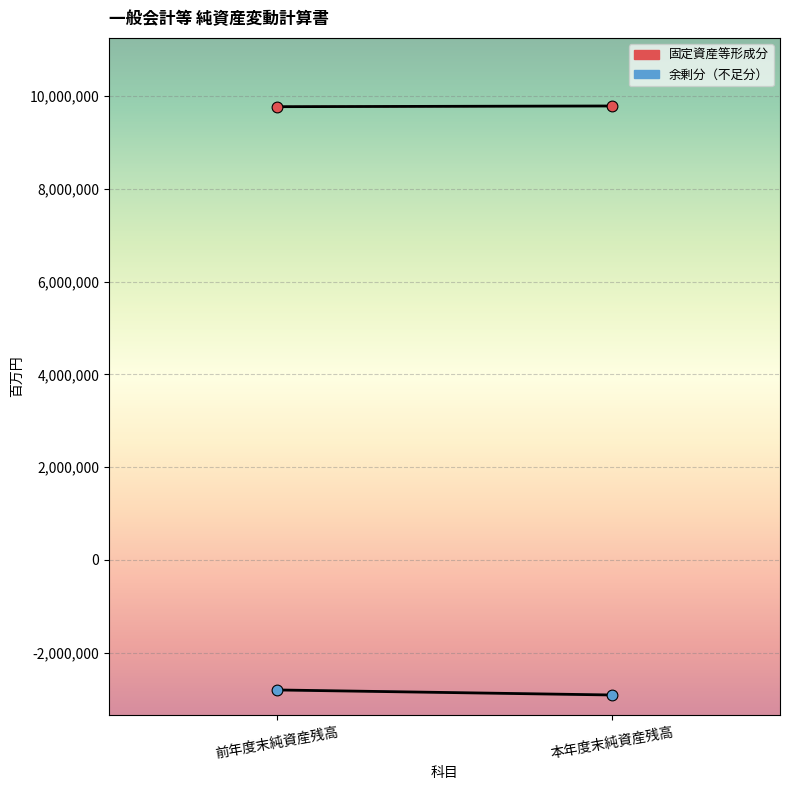

Which series has the largest total across all categories?

固定資産等形成分